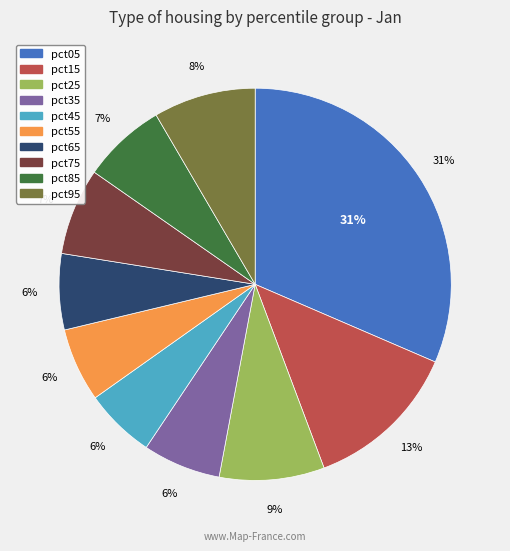

Which slice is the largest?

pct05